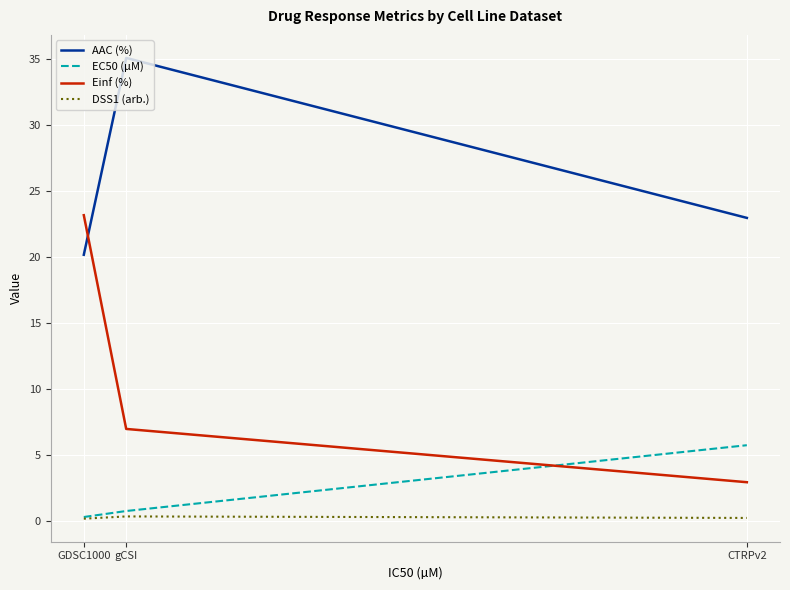

What position from the right is CTRPv2?

1